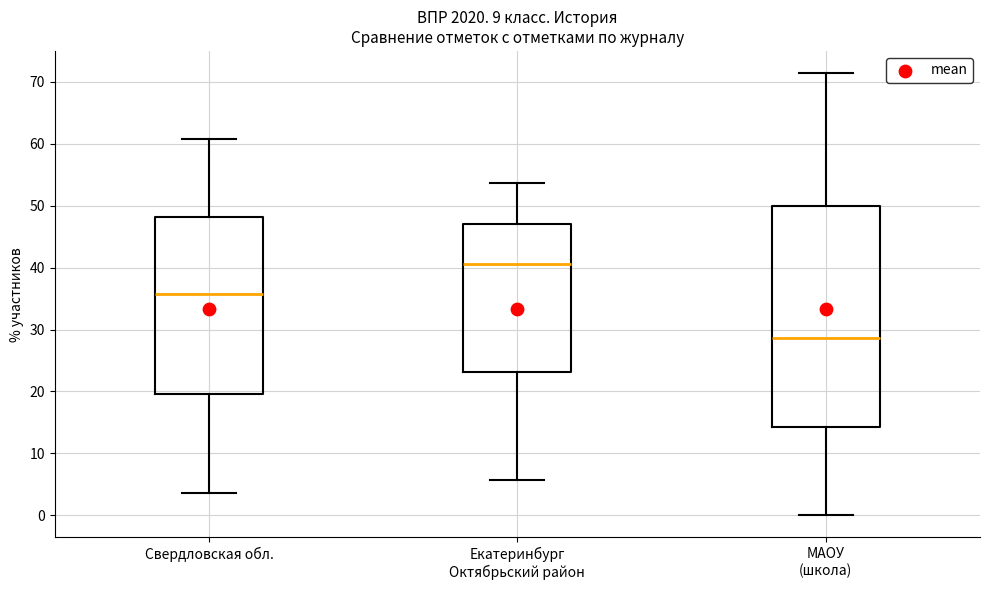

Reading left to right, transcribe this box plot: for each box, give where its median line is, the range the box spans, and where its two whiskers end, as read against the y-axis. The values are not printed on the chart, so give them approximately, as read against the axis.

Свердловская обл.: median 36, box 20 to 48, whiskers 4 to 61
Екатеринбург Октябрьский район: median 41, box 23 to 47, whiskers 6 to 54
МАОУ (школа): median 29, box 14 to 50, whiskers 0 to 71